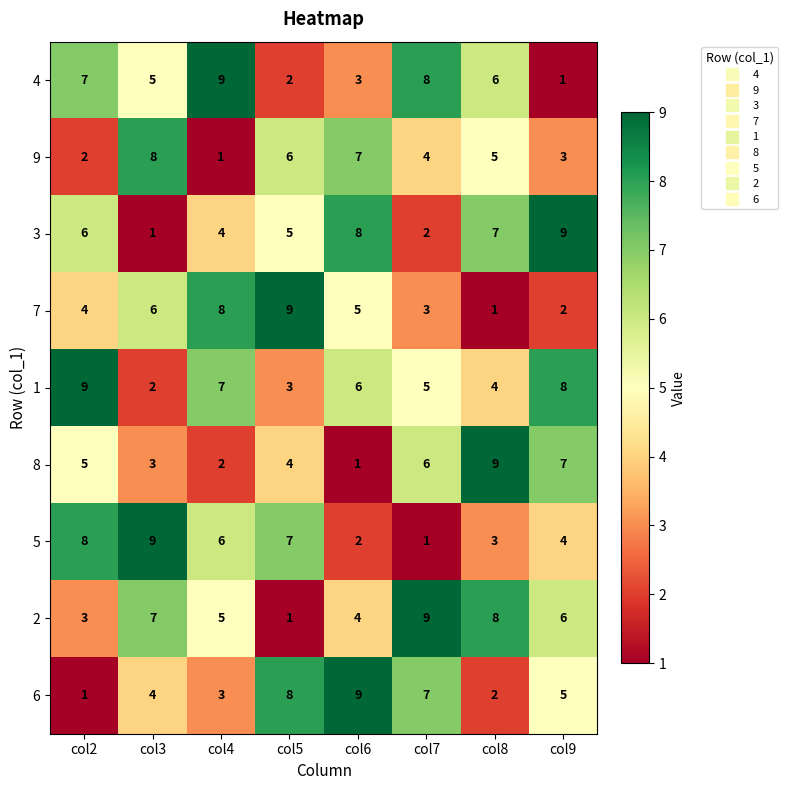

Count the 1 values in the range 4 to 8.

5